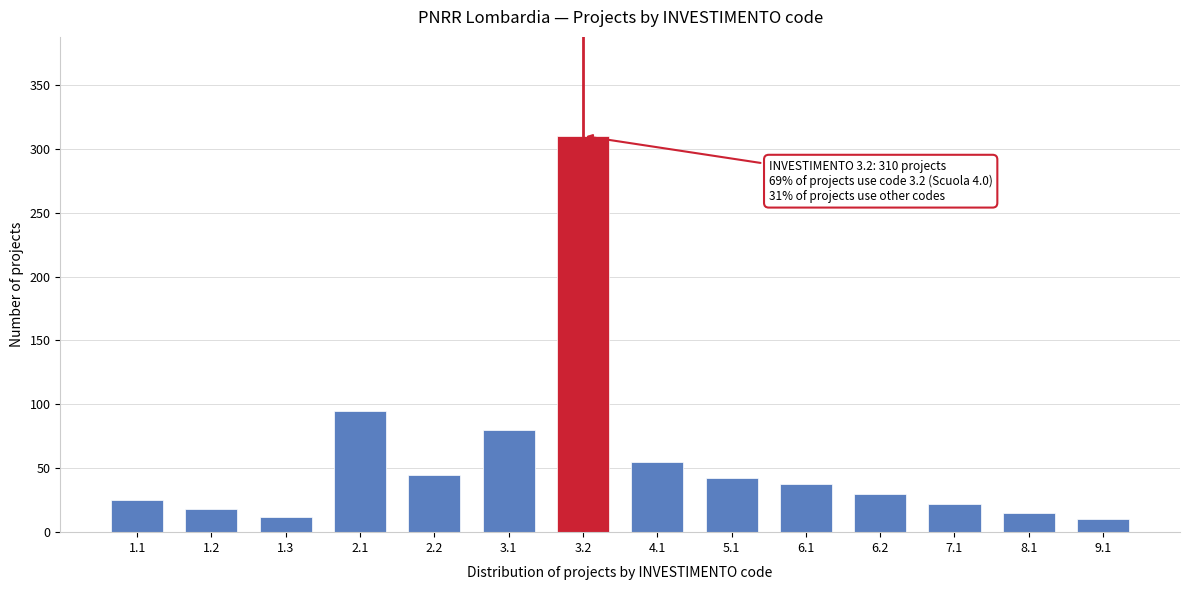

Reading left to right, list all the values displayed in this chart.

25	18	12	95	45	80	310	55	42	38	30	22	15	10